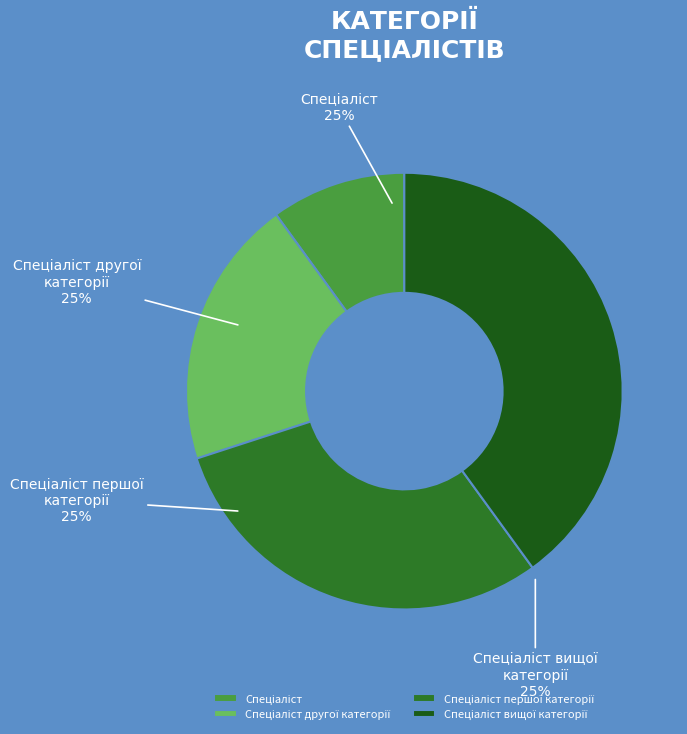

Which category has the smallest portion of the pie?

Спеціаліст